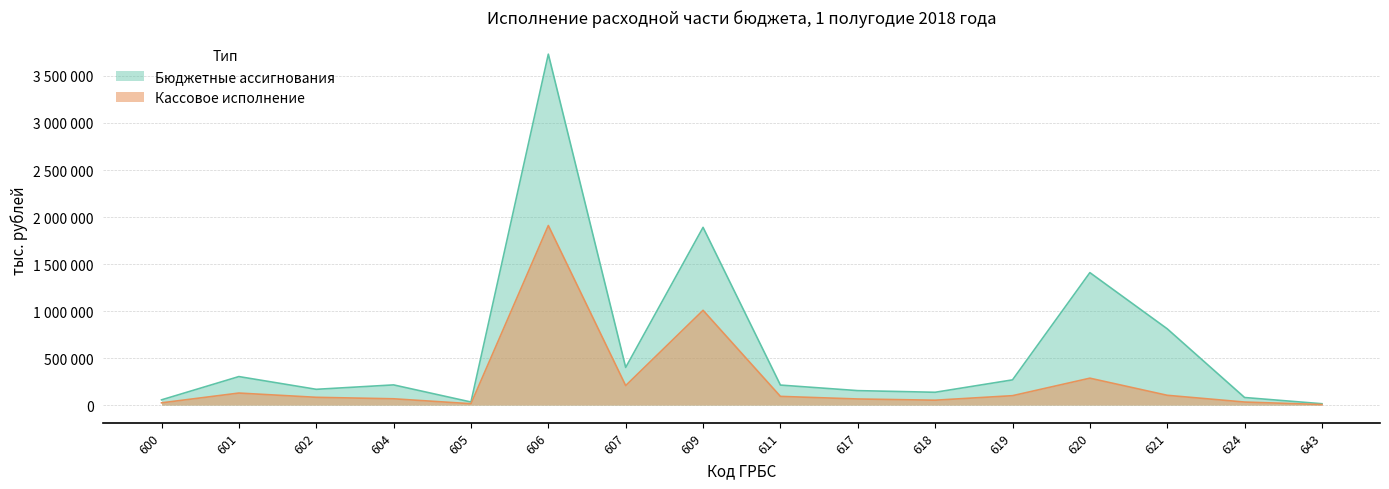

True or false: Кассовое исполнение has a value of 100468 at 619.

True